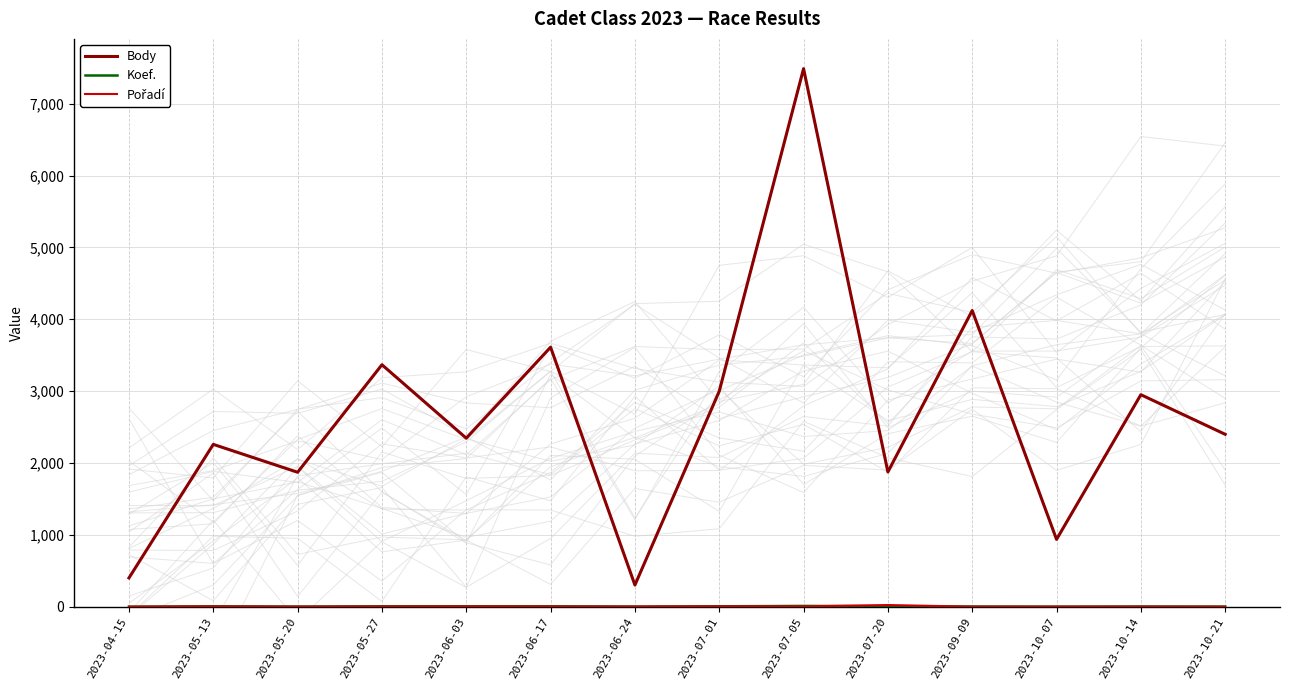

What is the spread (max minus min) of values at 2023-05-20?

1869